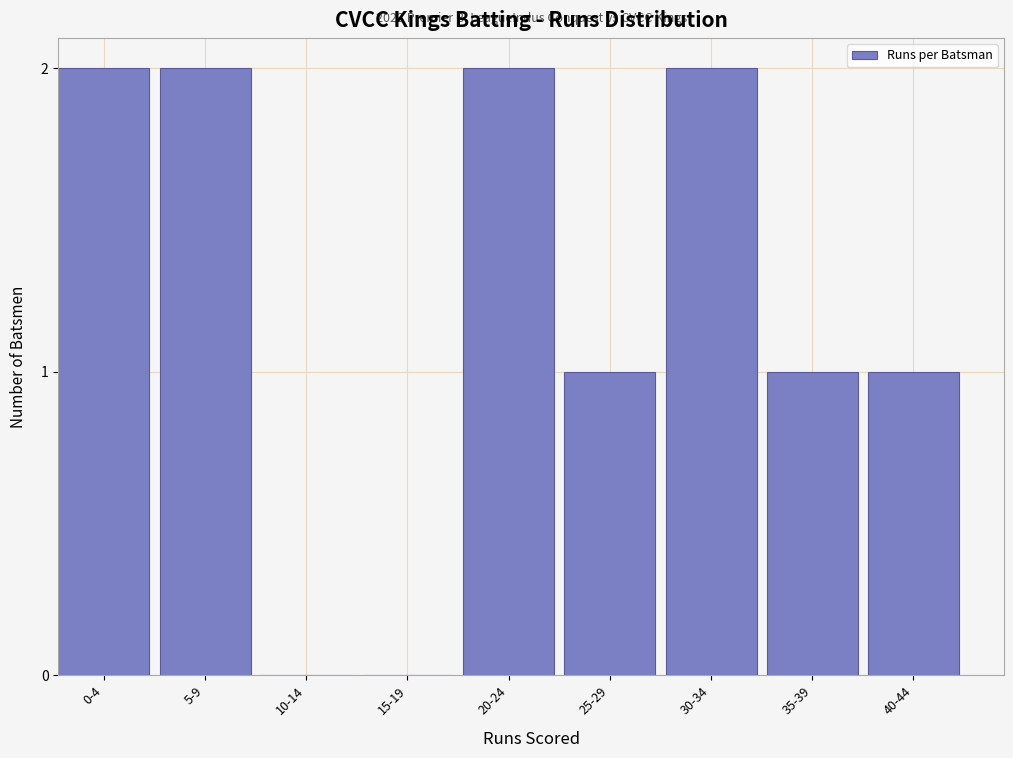

Reading left to right, list all the values displayed in this chart.

0-4=2	5-9=2	10-14=0	15-19=0	20-24=2	25-29=1	30-34=2	35-39=1	40-44=1